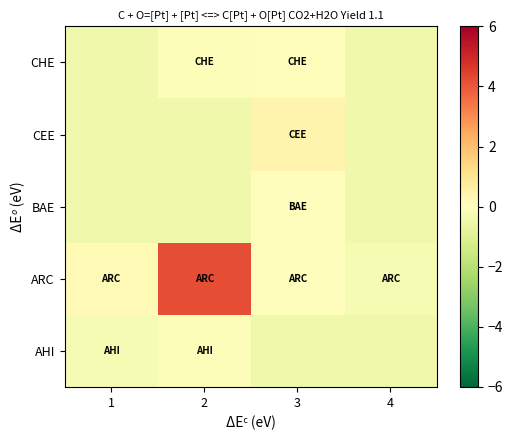

Rank the series by their maximum value, from lowest to highest.

AHI, BAE, CHE, CEE, ARC